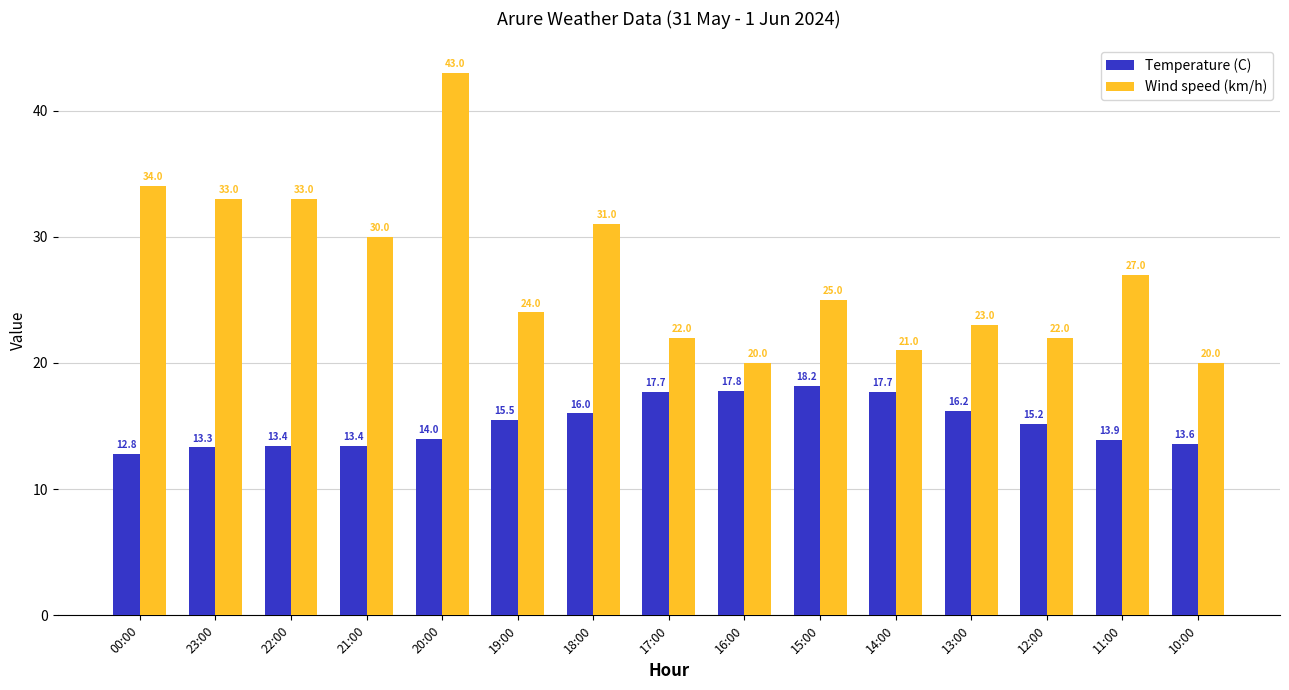

What is the total value across all series at 10:00?

33.6